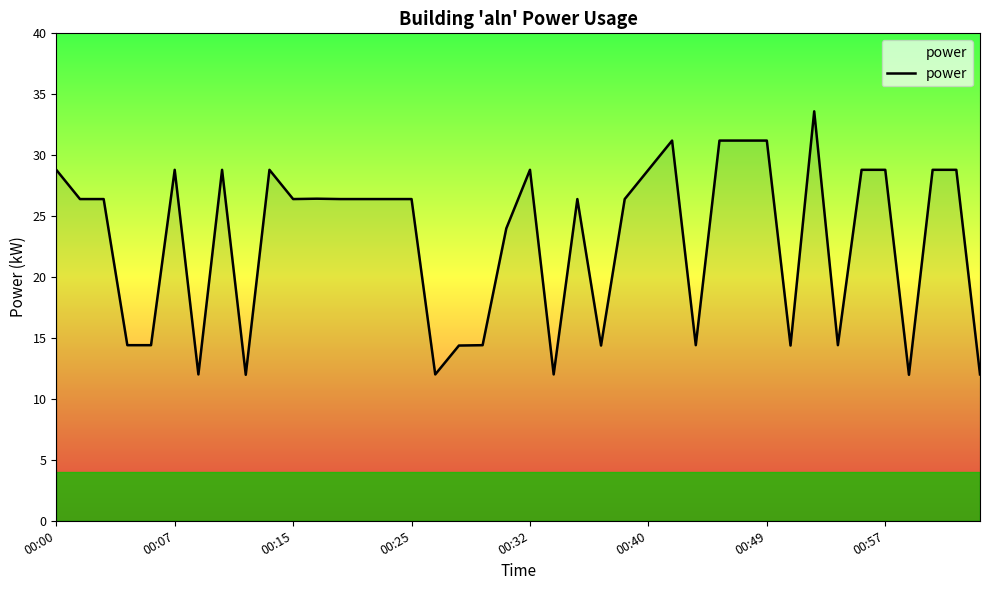

What is the maximum value shown in the chart?

33.6